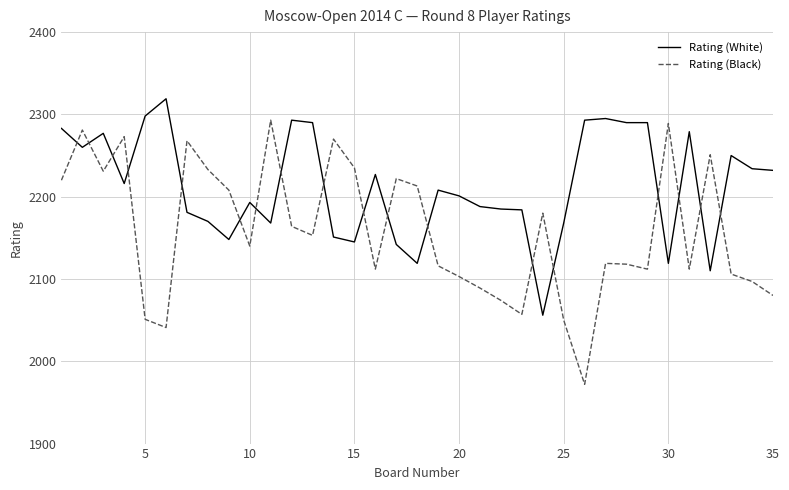

Which series has the largest total across all categories?

Rating (White)